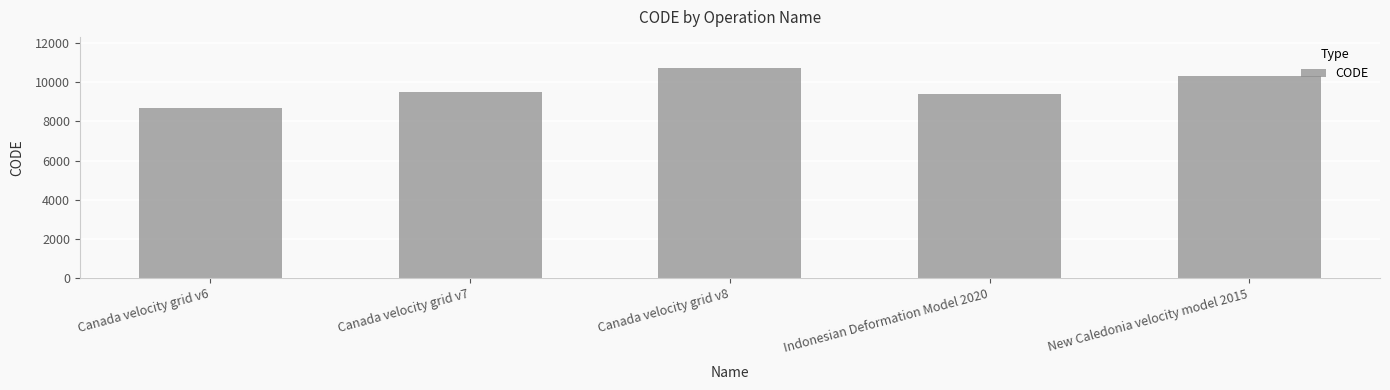

Are the bars grouped side by side (vs. stacked)?

No